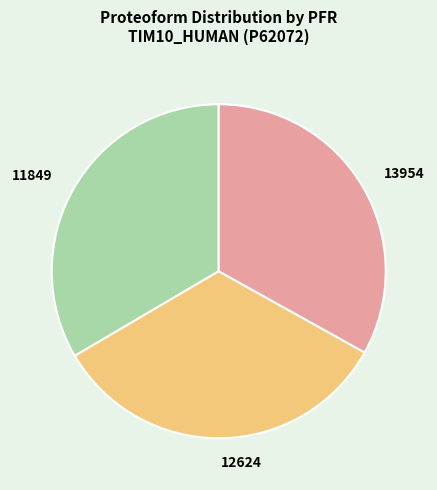

Is there any slice that represents more than half of the pie?

No